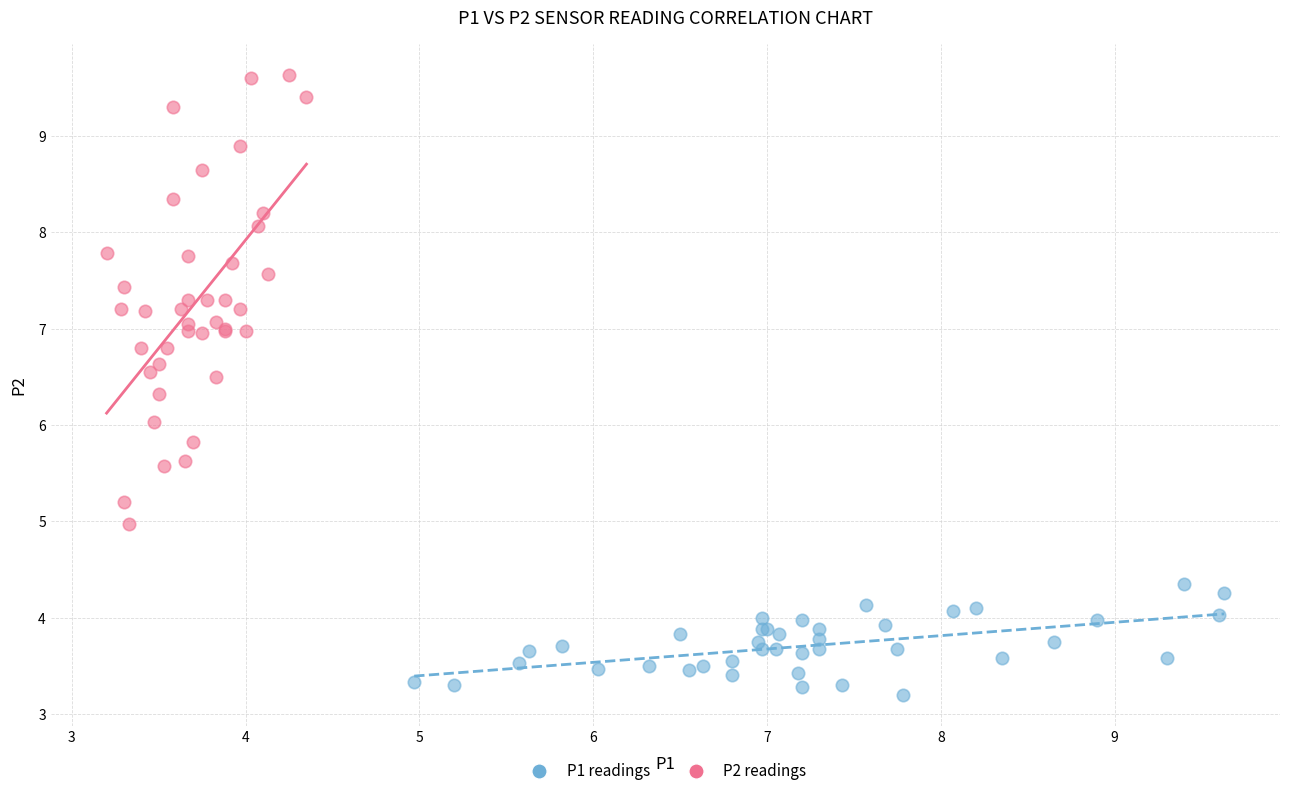

Which series reaches the maximum Y coordinate?

P2 readings